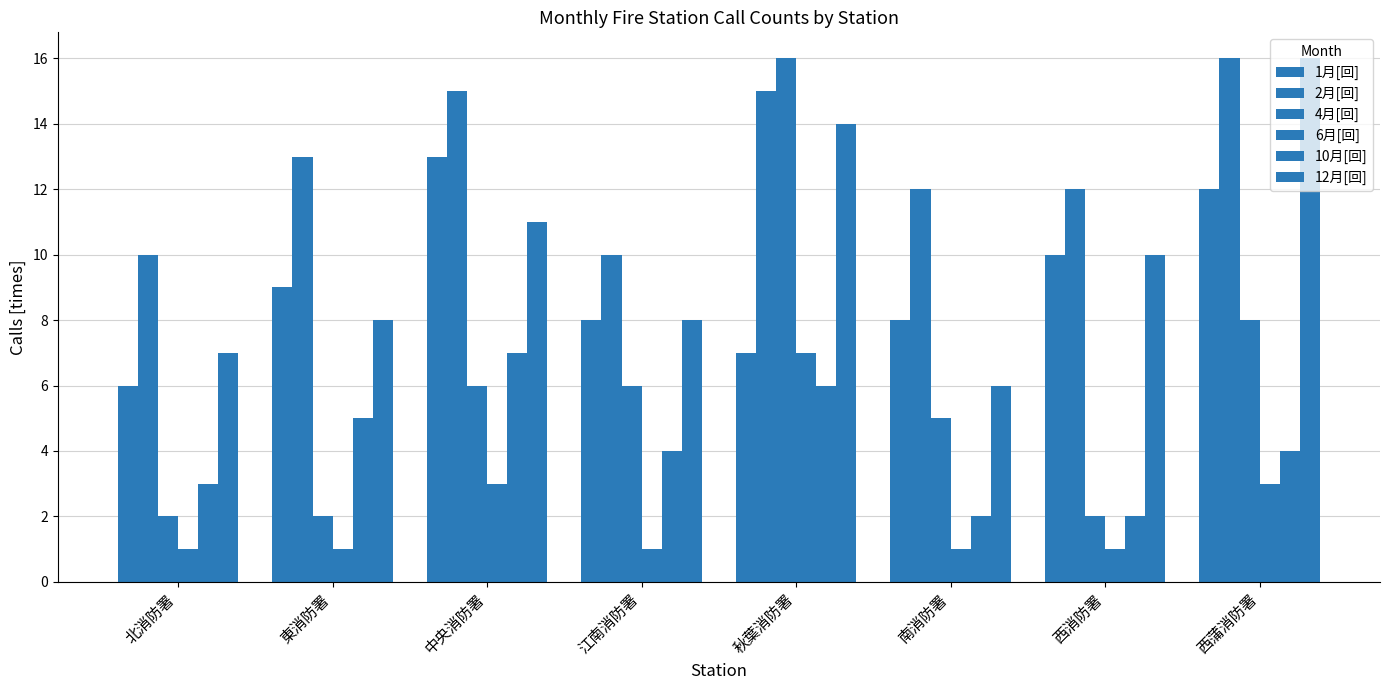

What is the label of the 5th bar from the left?

秋葉消防署